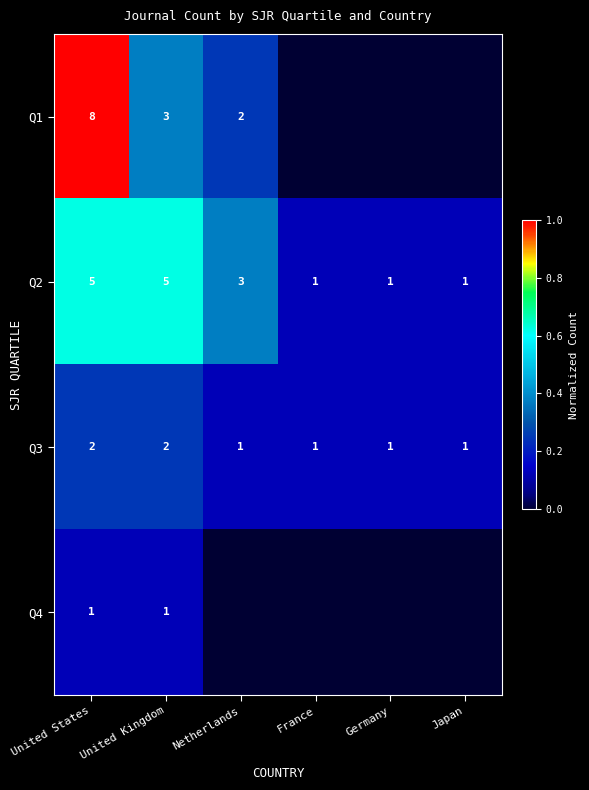

Count the Q2 values in the range 1 to 5.

6